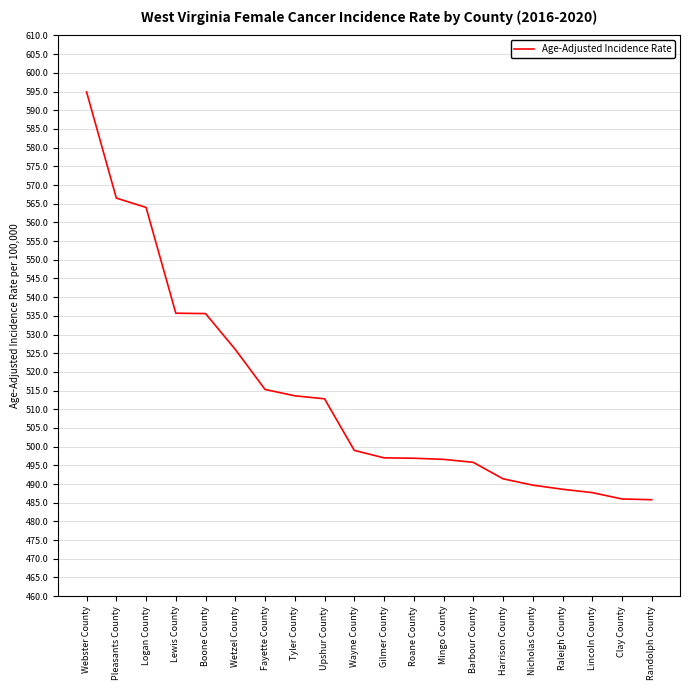

How many categories are shown in the chart?

20